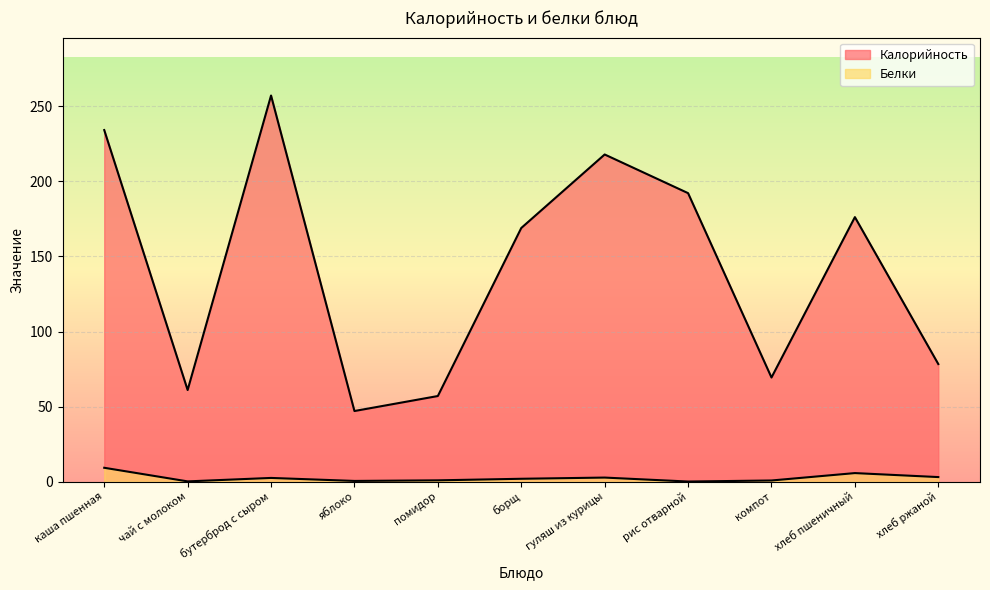

What are all the series names shown in the legend?

Калорийность, Белки